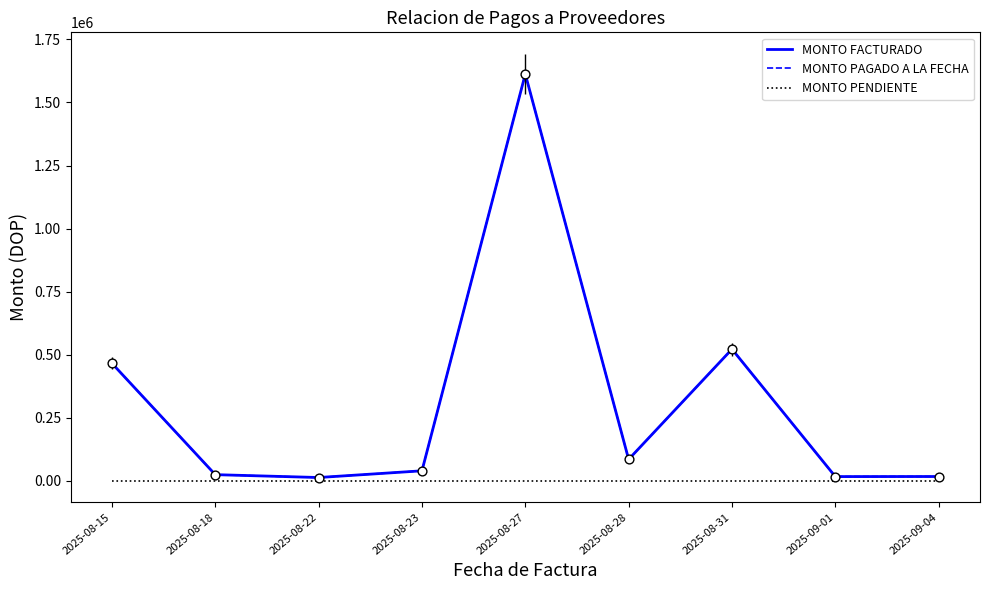

Does the chart have visible grid lines?

No